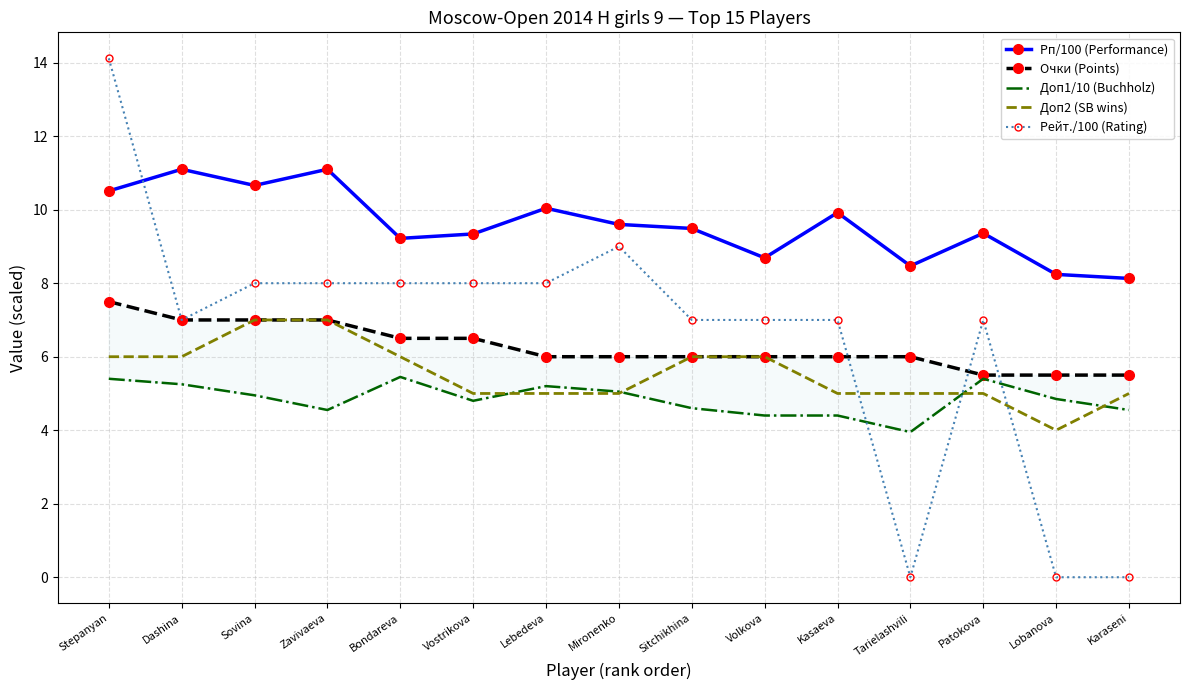

Which series changed the most between Lebedeva and Volkova?

Рп/100 (Performance)